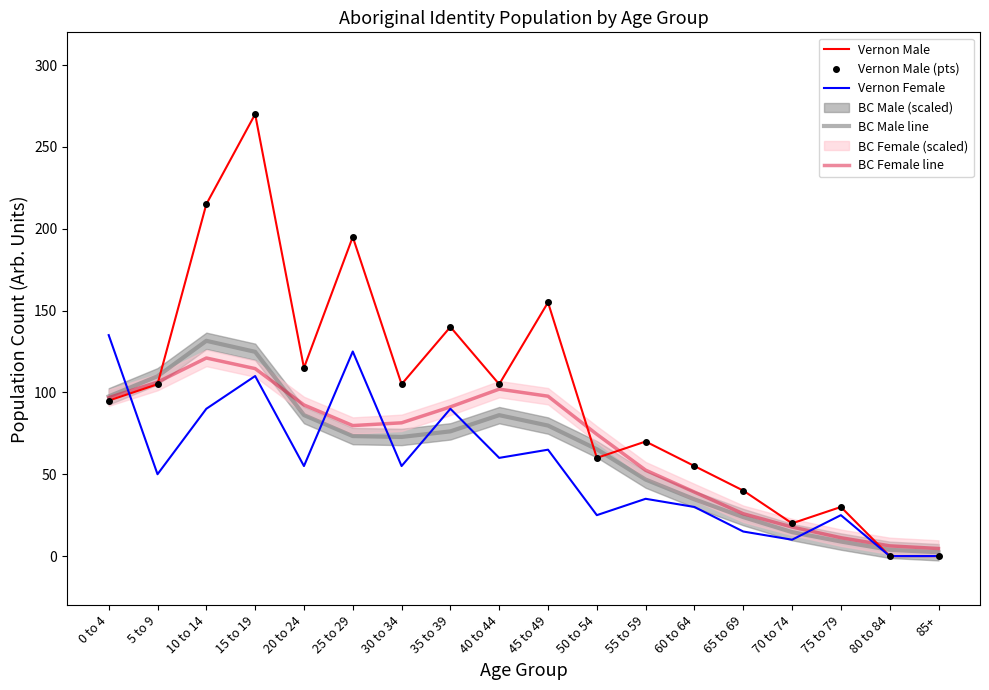

Which series ends up on top after the final intersection of Vernon Female and Vernon Male (pts)?

Vernon Male (pts)